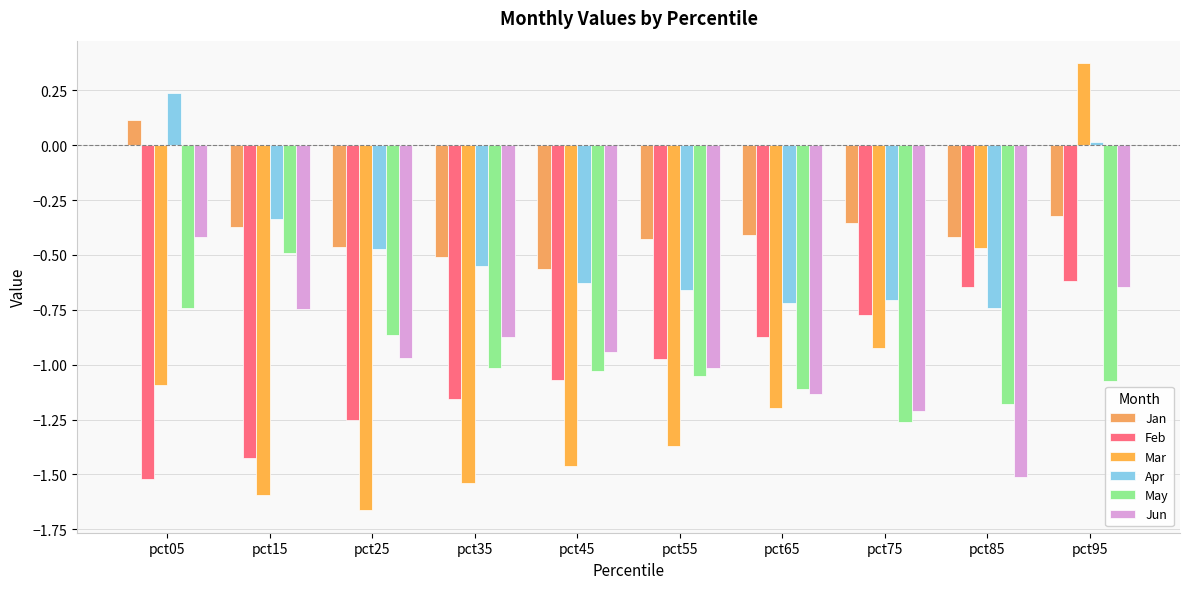

Is it true that Jan equals -0.6 at pct15?

False